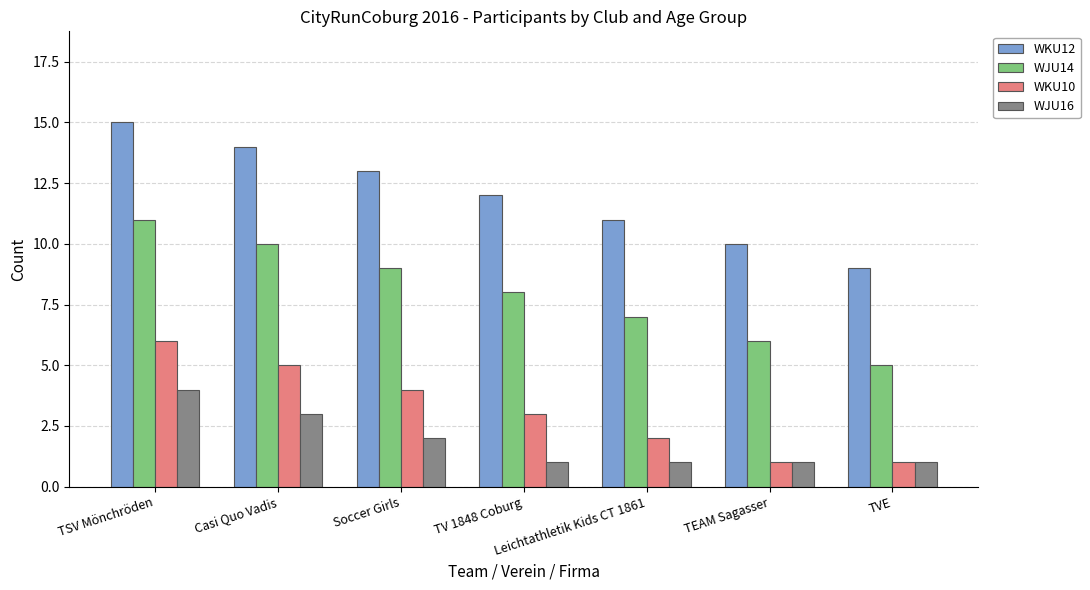

What is the total value across all series at Soccer Girls?

28